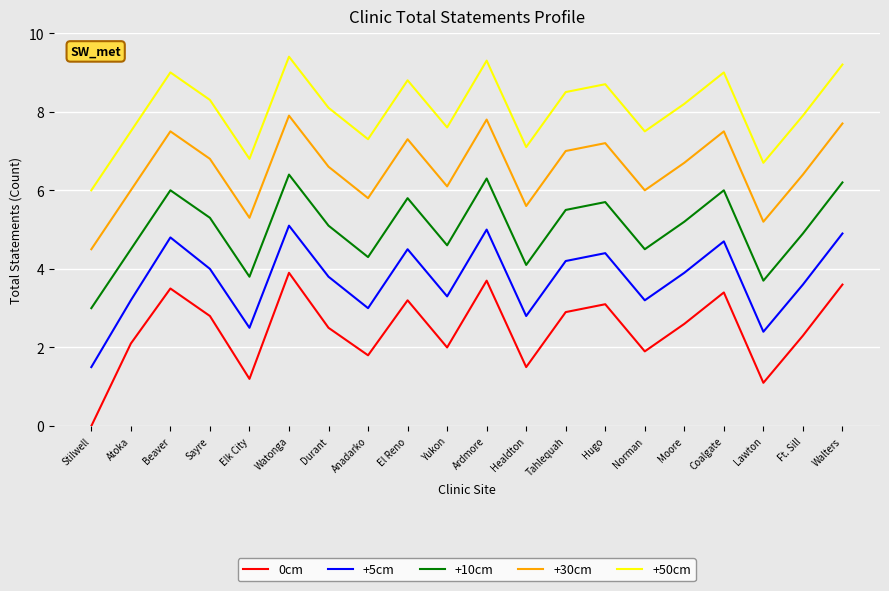

Rank the series by their maximum value, from lowest to highest.

0cm, +5cm, +10cm, +30cm, +50cm